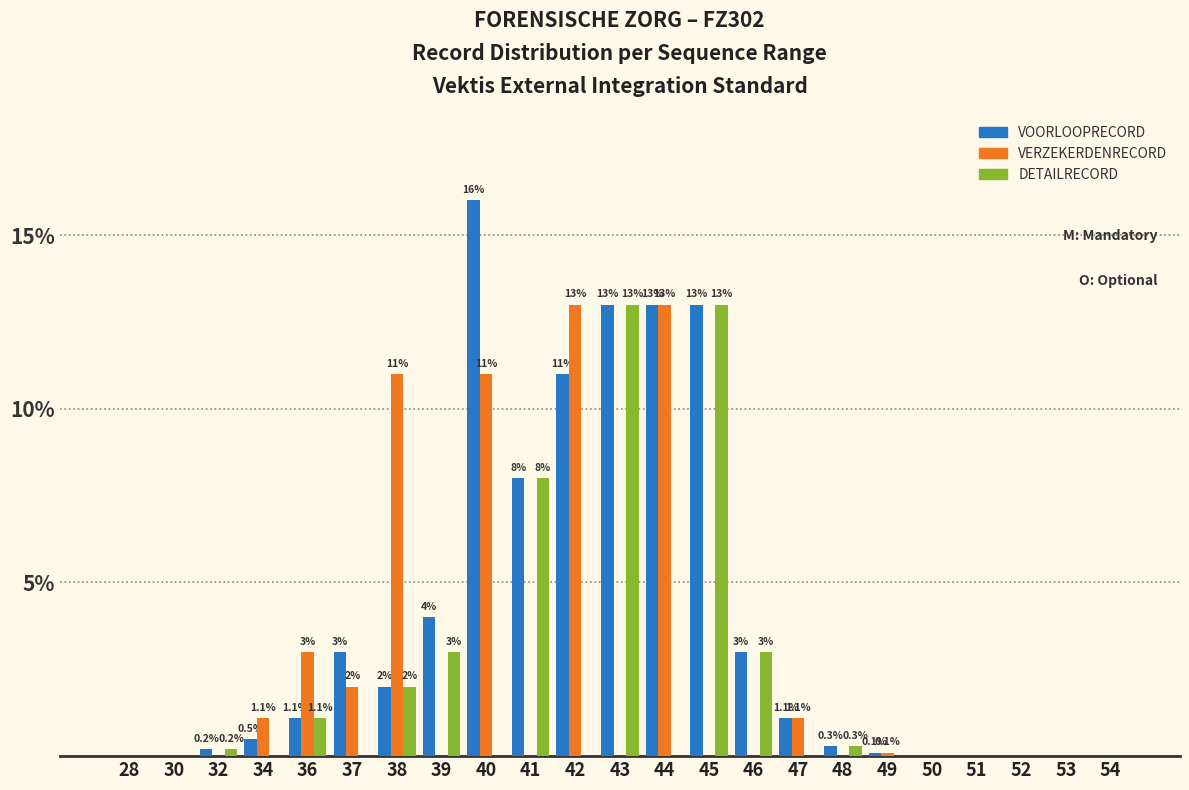

Which series has the largest range (max minus min)?

VOORLOOPRECORD